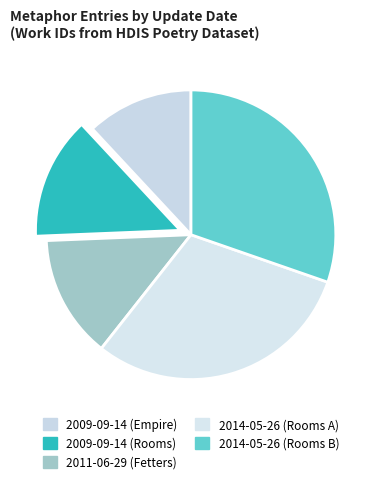

True or false: 2014-05-26 (Rooms A) accounts for 30% of the total.

True